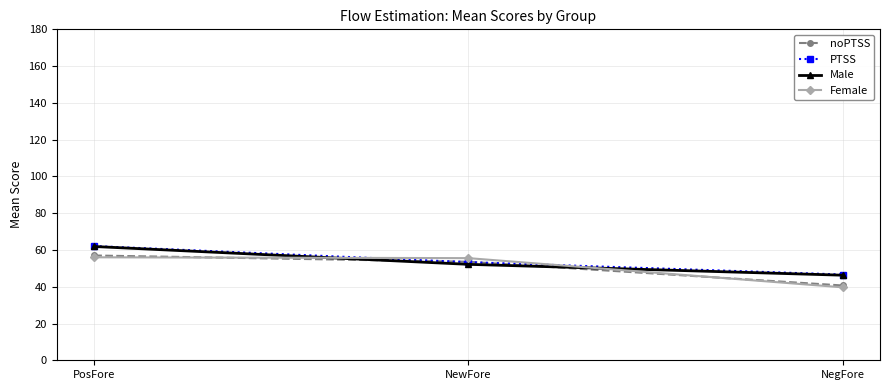

The value of PTSS at NegFore is 69.4. True or false?

False